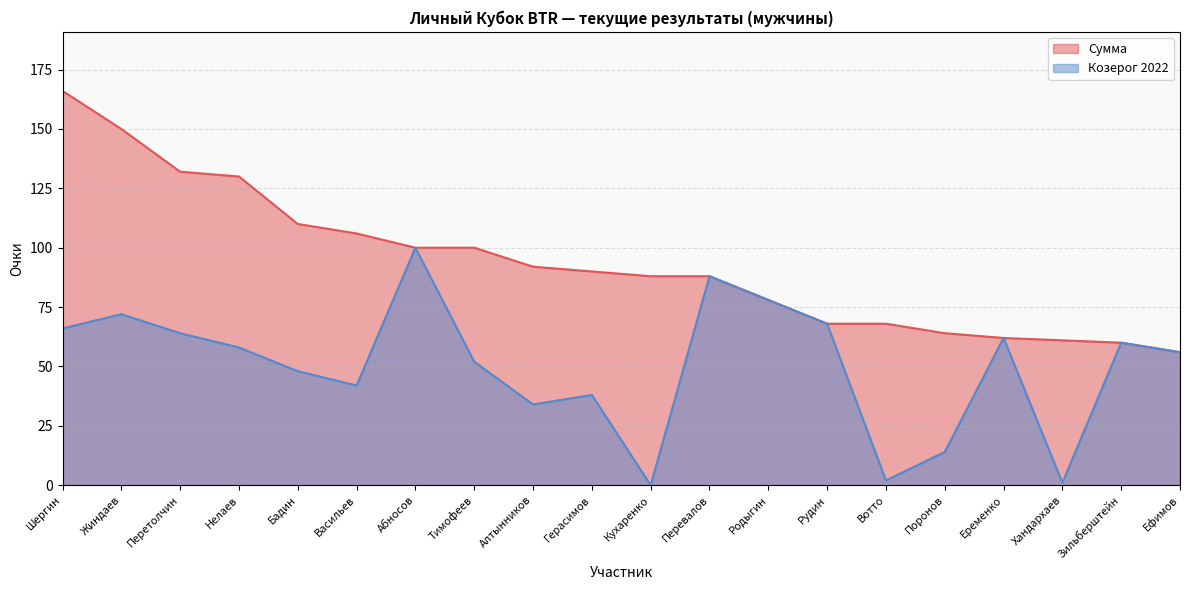

True or false: Козерог 2022 and Сумма cross at least once.

False